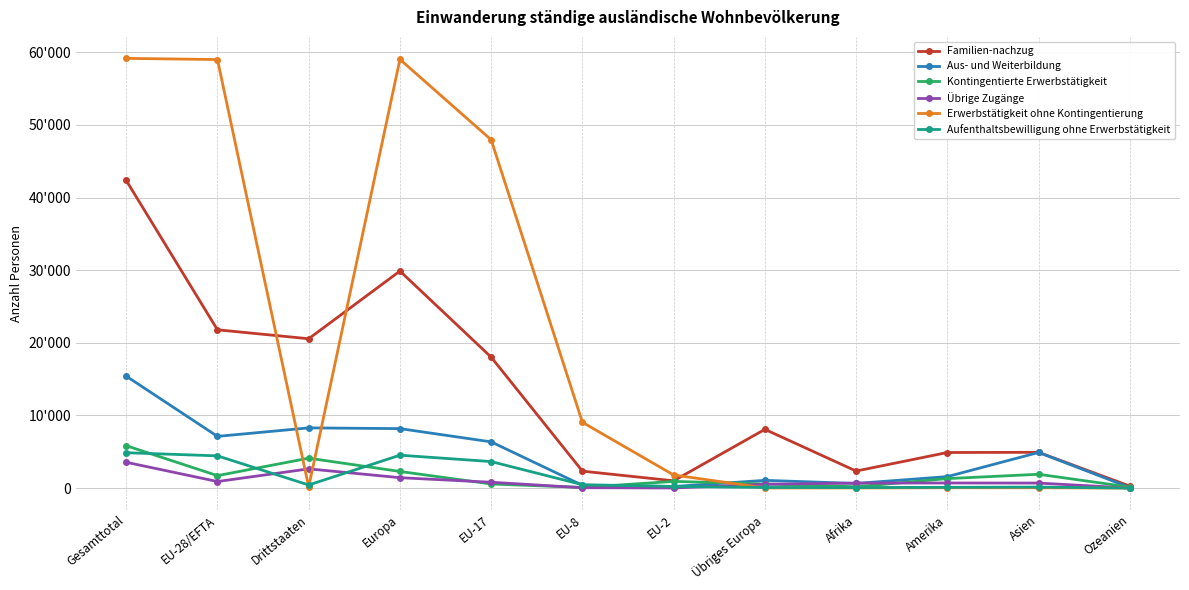

Does the chart have visible grid lines?

Yes